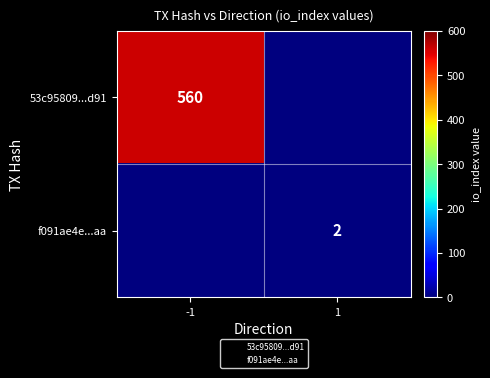

What is the spread (max minus min) of values at -1?

560